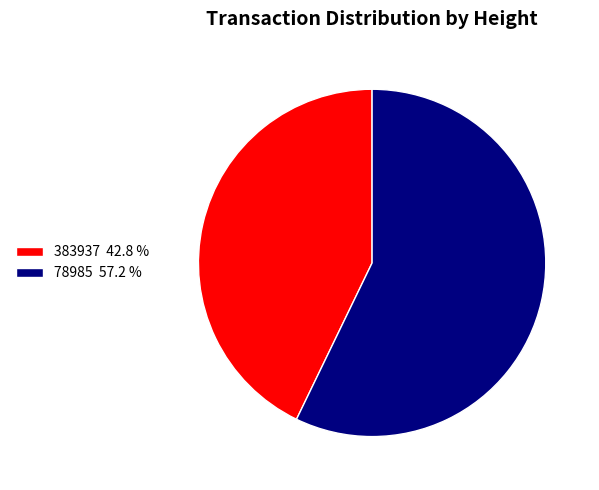

How many segments does this pie chart have?

2